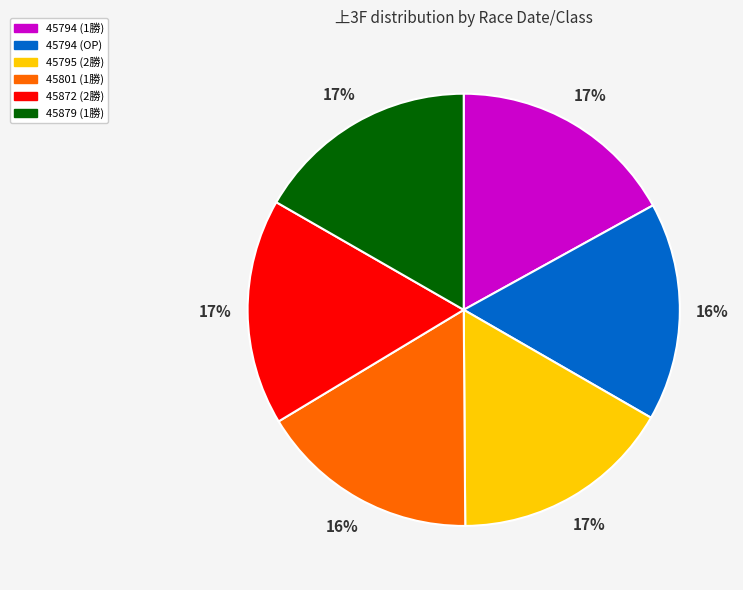

Is the sum of 45872 (2勝) and 45879 (1勝) greater than half?

No